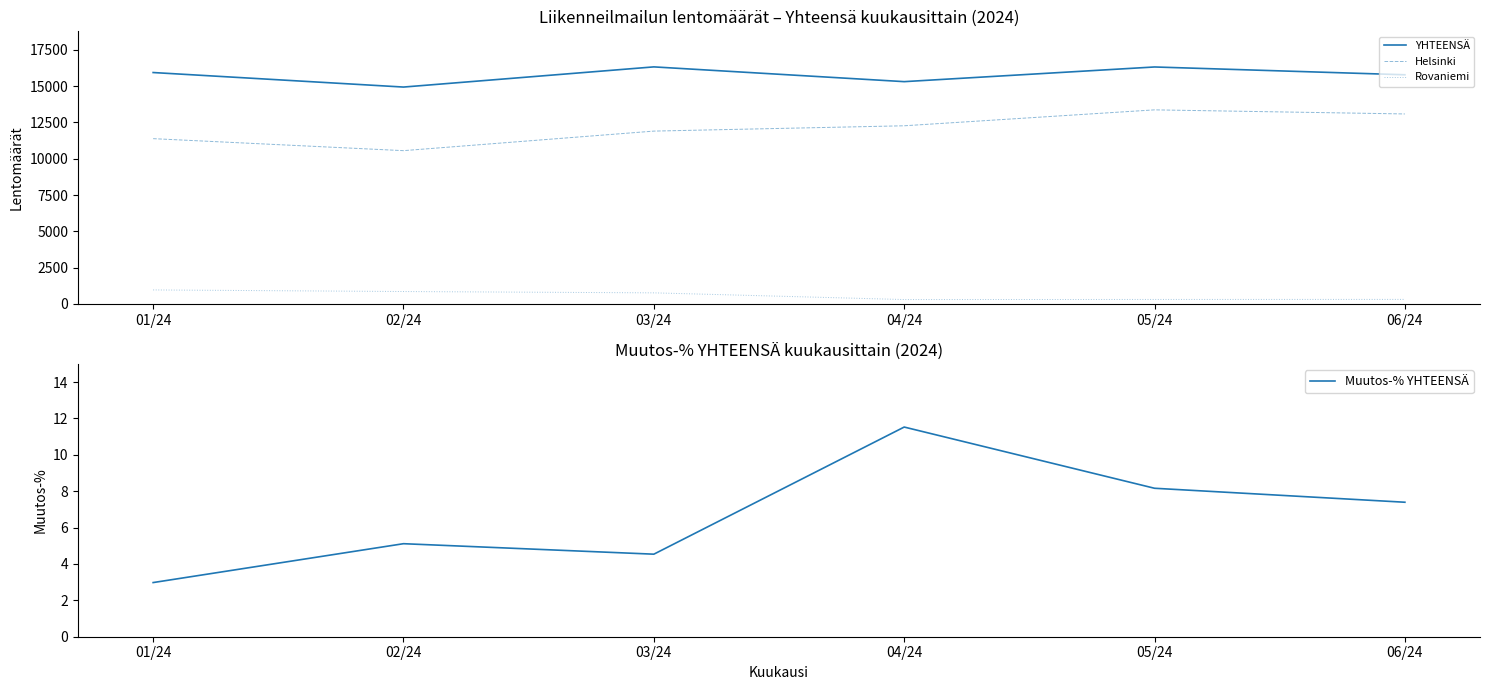

Reading left to right, what are all the values shown in this chart?

YHTEENSÄ: 15943.0	14942.0	16332.0	15315.0	16326.0	15788.0
Helsinki: 11387.0	10560.0	11907.0	12274.0	13371.0	13089.0
Rovaniemi: 963.0	853.0	762.0	300.0	307.0	310.0
Muutos-% YHTEENSÄ: 3.0	5.1	4.5	11.5	8.2	7.4